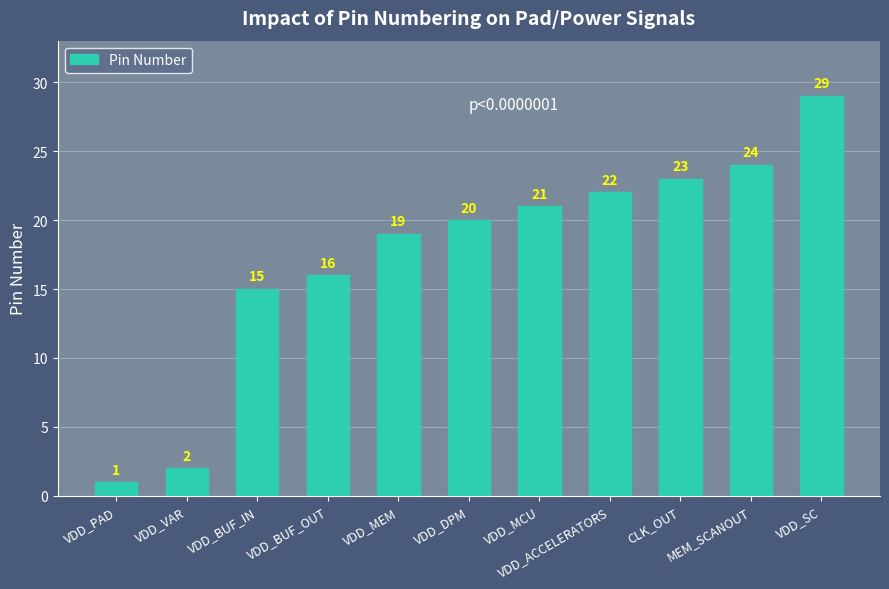

Which has a higher value, MEM_SCANOUT or CLK_OUT?

MEM_SCANOUT